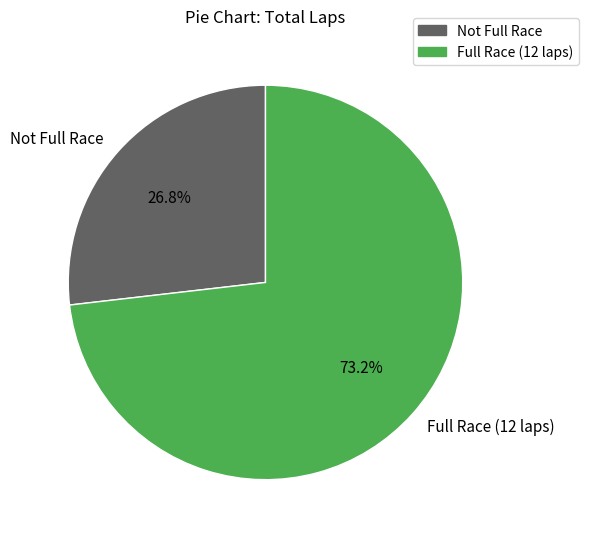

Is there any slice that represents more than half of the pie?

Yes